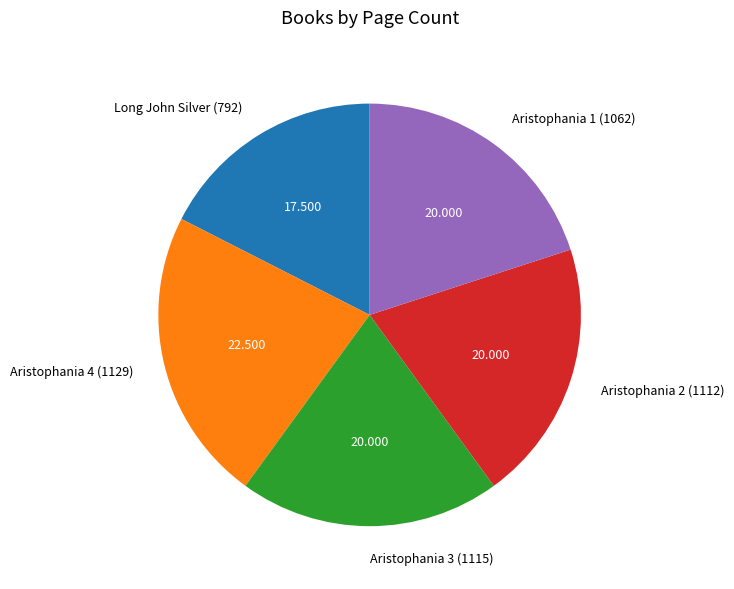

Does Aristophania 4 (1129) represent more than half of the total?

No